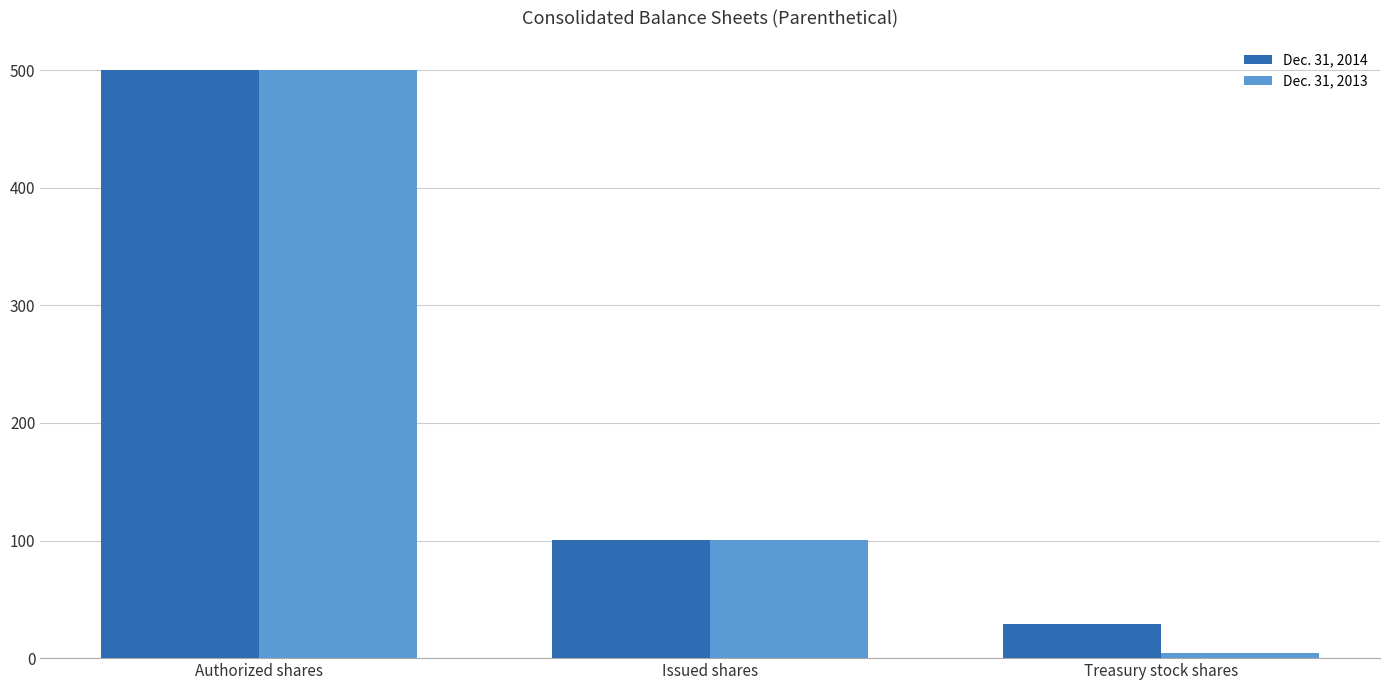

Is it true that Dec. 31, 2013 equals 157.6 at Issued shares?

False